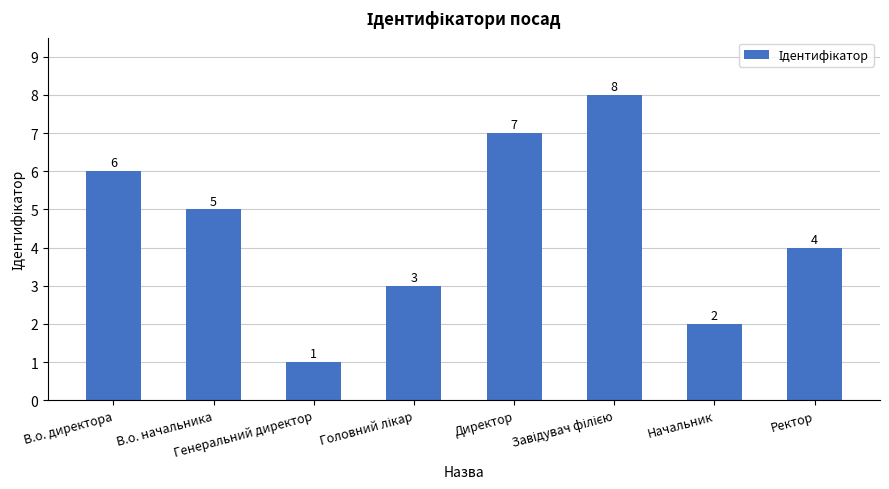

What is the sum of all values?

36